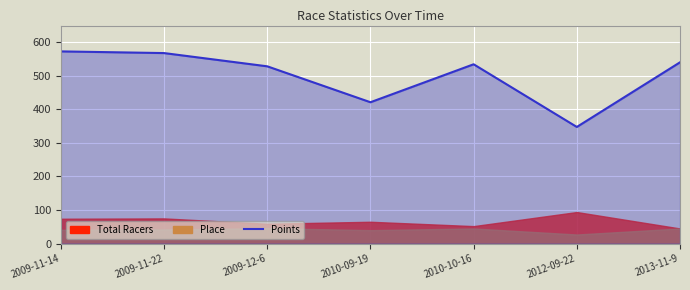

Where does the data first go above 534?

2009-11-14